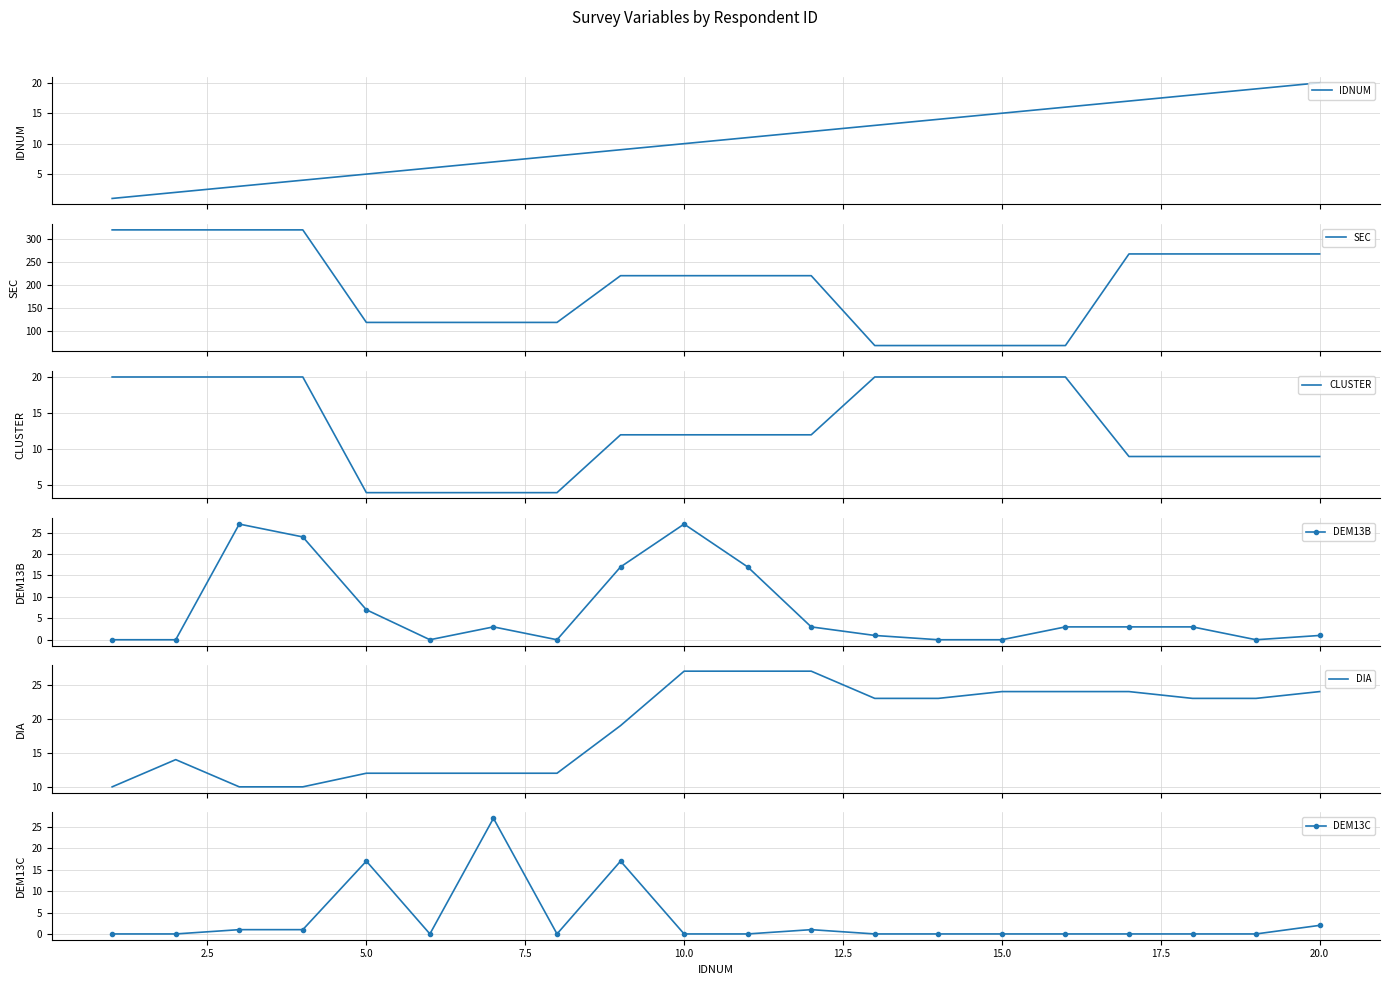

True or false: DEM13C has more than 0 interior local peaks.

True